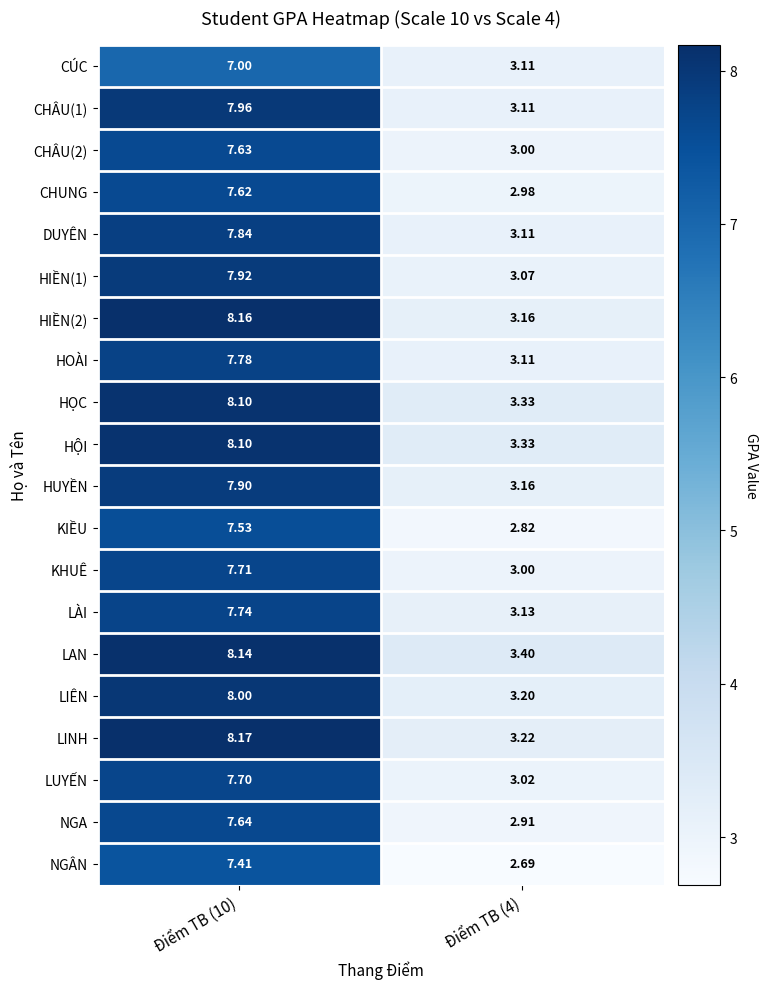

Is the value of KHUÊ at Điểm TB (10) greater than the value of DUYÊN at Điểm TB (10)?

No